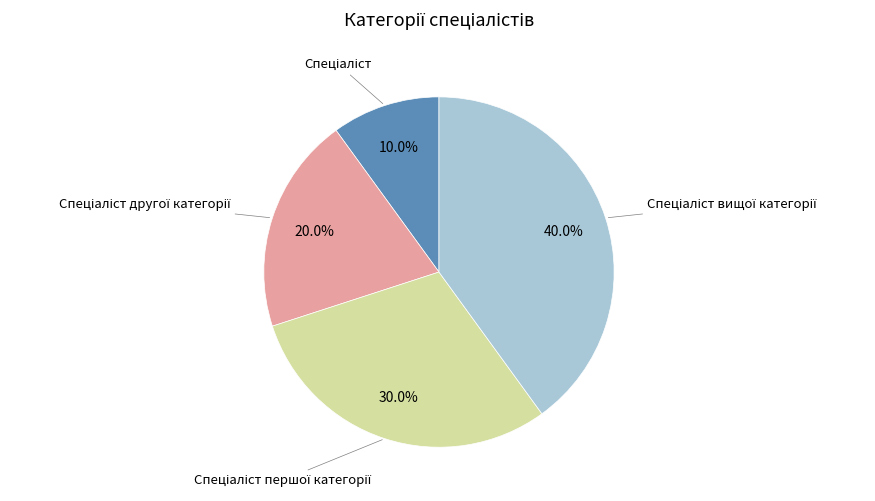

Is there any slice that represents more than half of the pie?

No